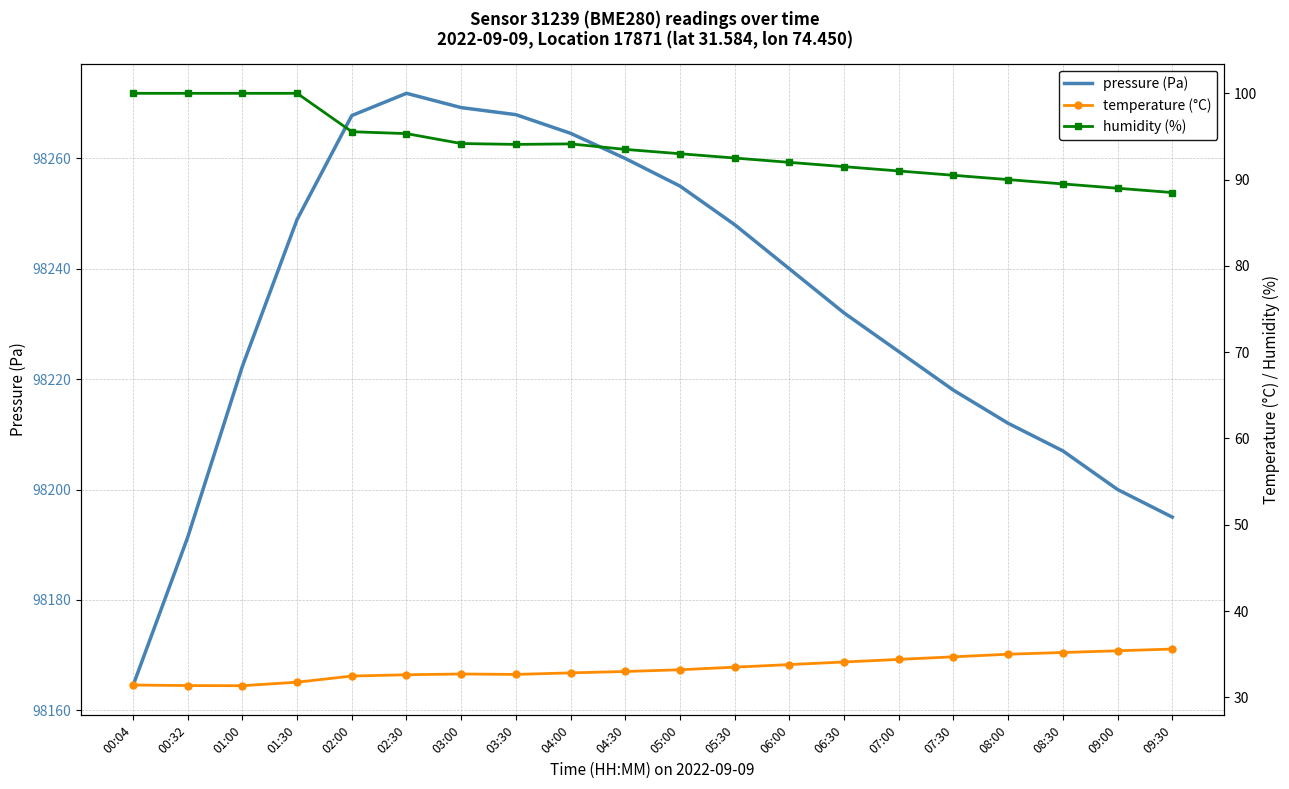

Rank the series by their maximum value, from highest to lowest.

pressure (Pa), humidity (%), temperature (°C)